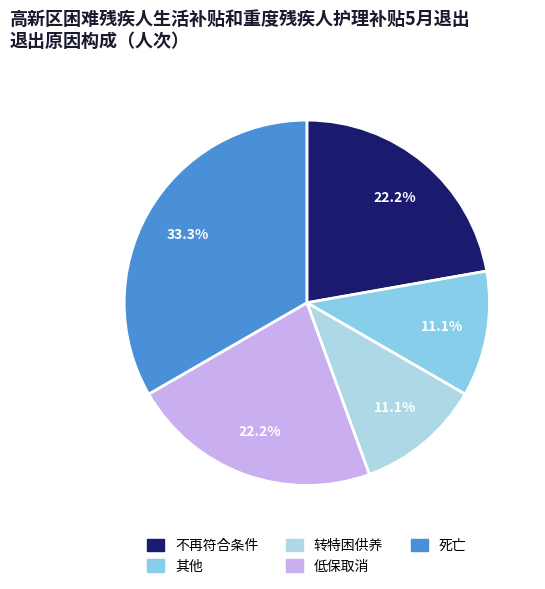

True or false: 低保取消 accounts for 8% of the total.

False